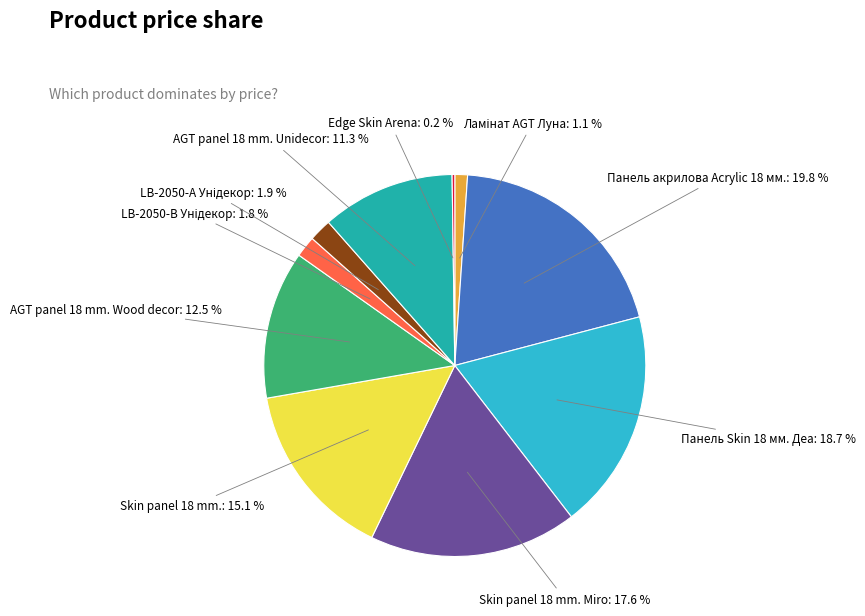

What is the ratio of the value at Skin panel 18 mm. Miro to the value at AGT panel 18 mm. Unidecor?

1.6